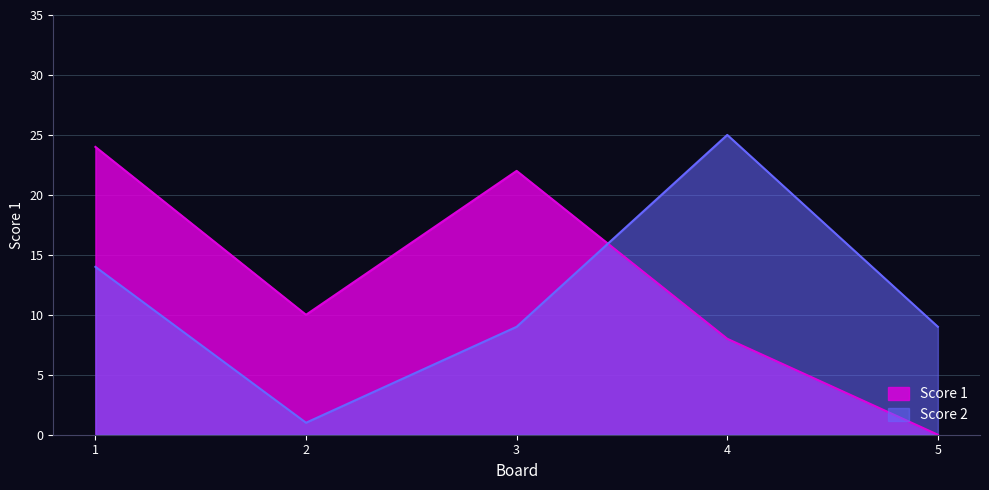

List the series in order of their overall mean, lowest first.

Score 2, Score 1